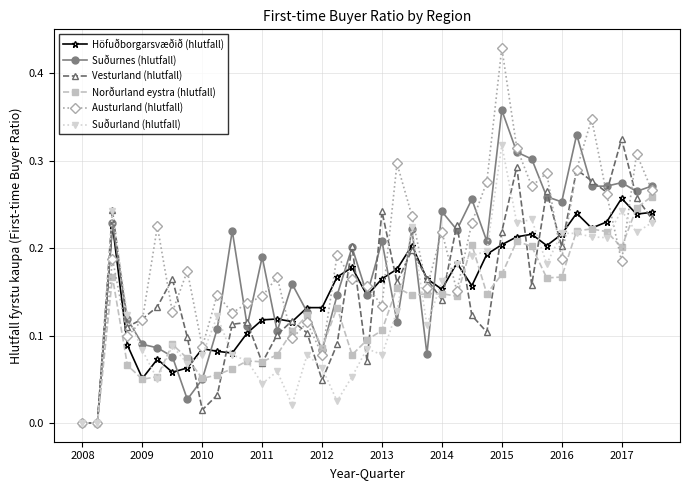

Which series has the widest spread of values?

Austurland (hlutfall)